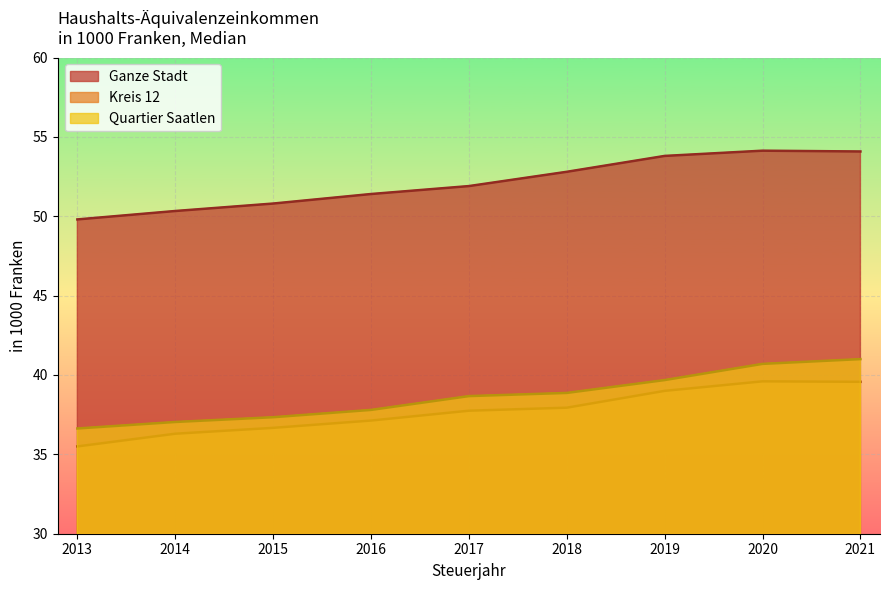

At how many categories does at least one series exceed 53?

3